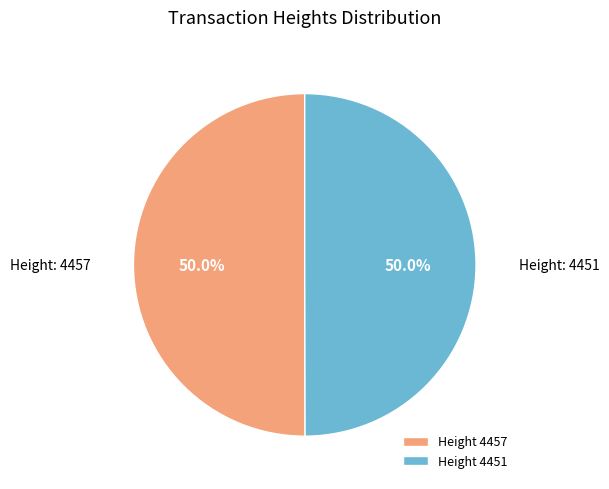

What is the ratio of the value at Height 4451 to the value at Height 4457?

1.0